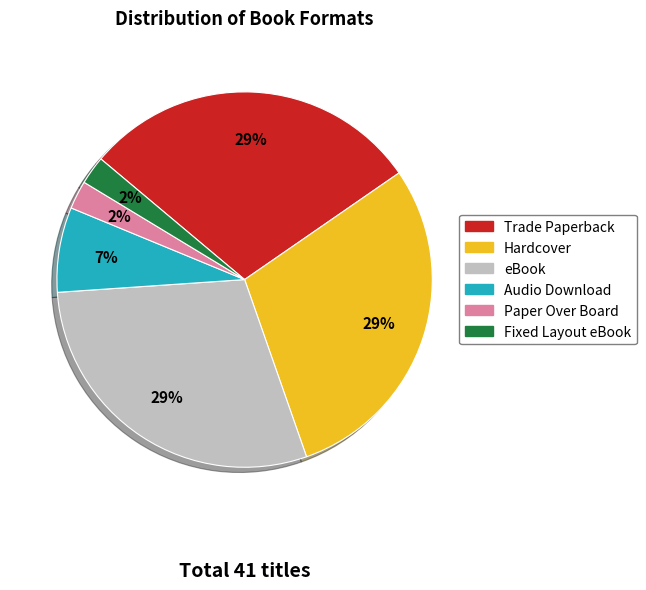

Approximately how many times larger is the value at Fixed Layout eBook compared to eBook?

0.1